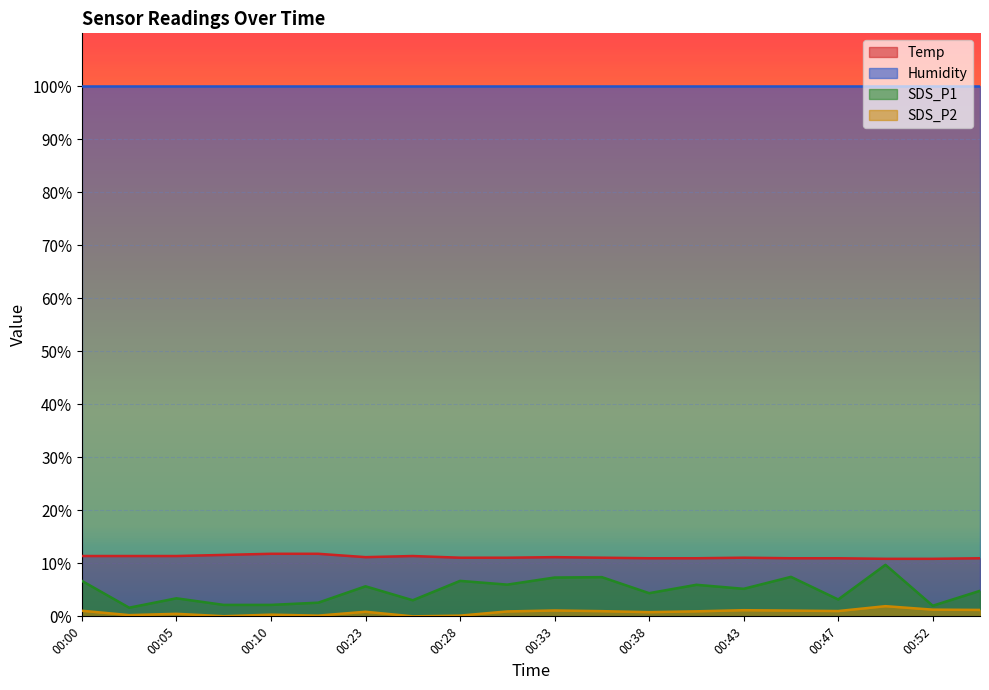

Is the value of Temp at 00:38 greater than the value of SDS_P1 at 00:28?

Yes